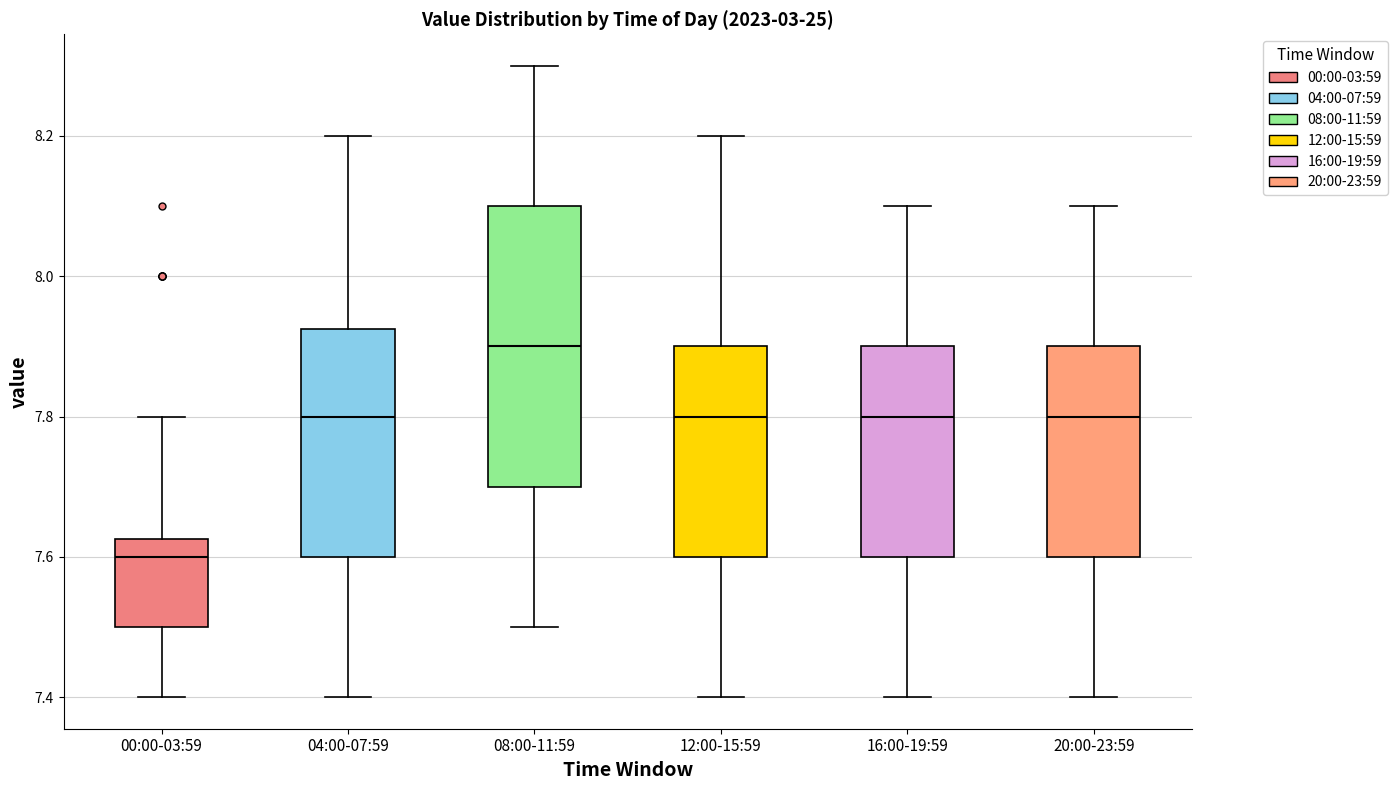

Reading left to right, transcribe this box plot: for each box, give where its median line is, the range the box spans, and where its two whiskers end, as read against the y-axis. The values are not printed on the chart, so give them approximately, as read against the axis.

00:00-03:59: median 7.60, box 7.50 to 7.62, whiskers 7.40 to 7.80
04:00-07:59: median 7.80, box 7.60 to 7.92, whiskers 7.40 to 8.20
08:00-11:59: median 7.90, box 7.70 to 8.10, whiskers 7.50 to 8.30
12:00-15:59: median 7.80, box 7.60 to 7.90, whiskers 7.40 to 8.20
16:00-19:59: median 7.80, box 7.60 to 7.90, whiskers 7.40 to 8.10
20:00-23:59: median 7.80, box 7.60 to 7.90, whiskers 7.40 to 8.10